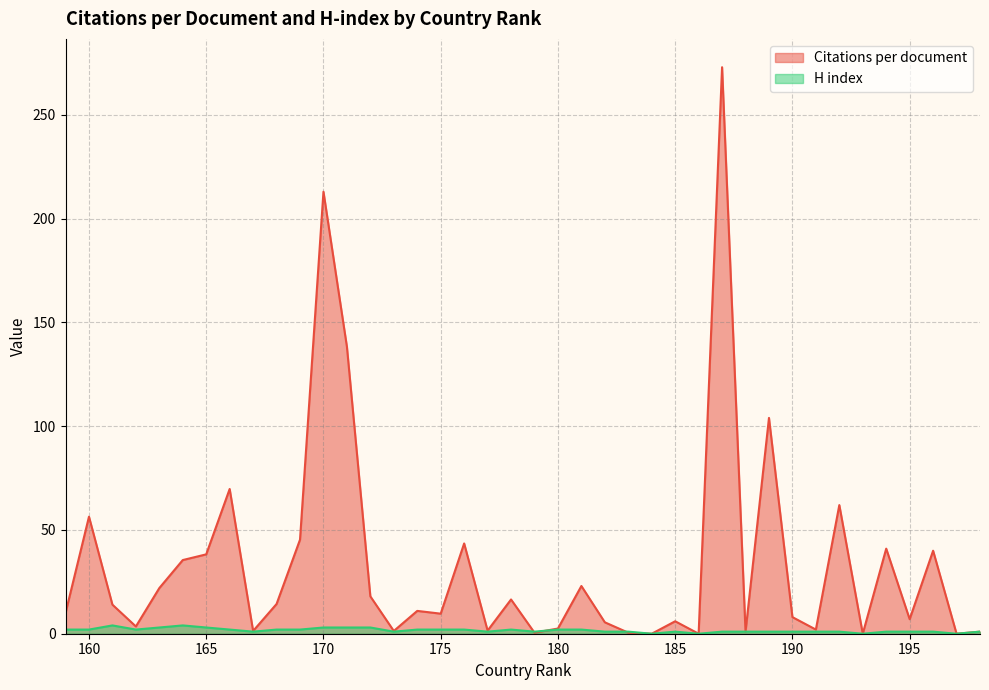

How many distinct data groups are displayed?

2